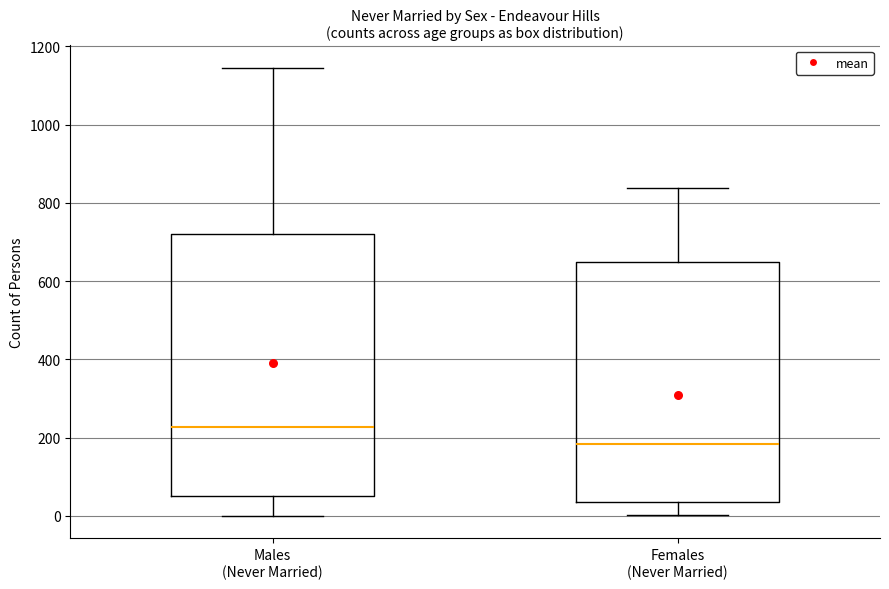

Which box's median line is the lowest?

Females (Never Married)